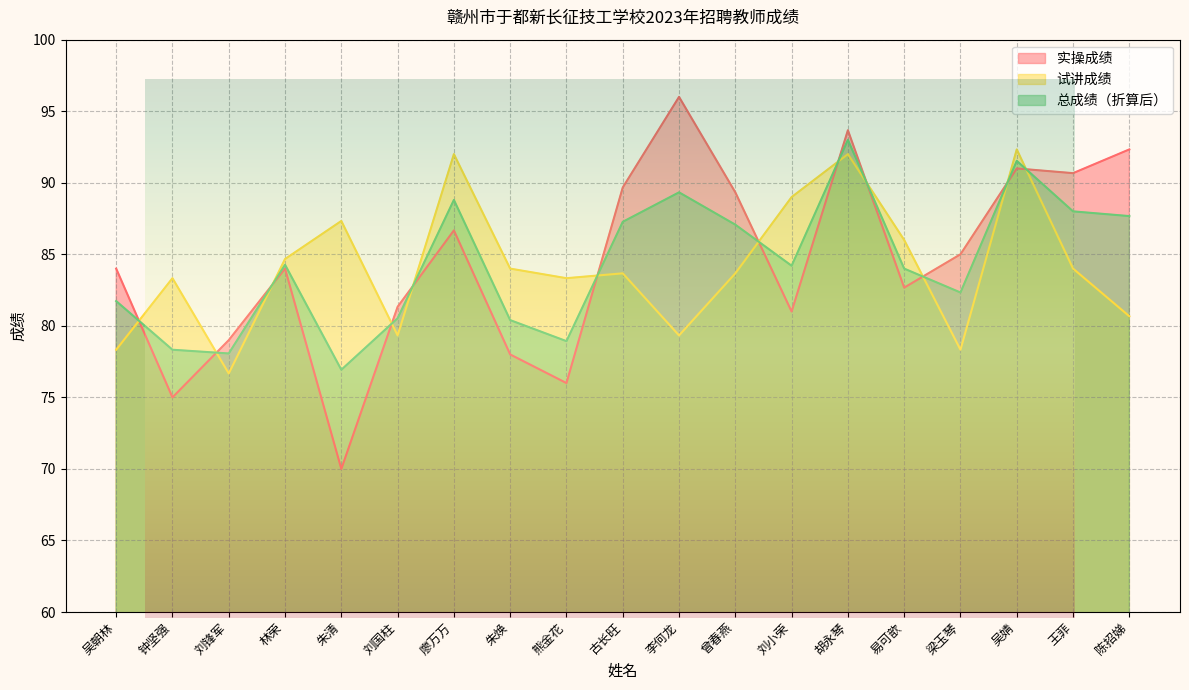

The value of 总成绩（折算后） at 廖万万 is 56.6. True or false?

False